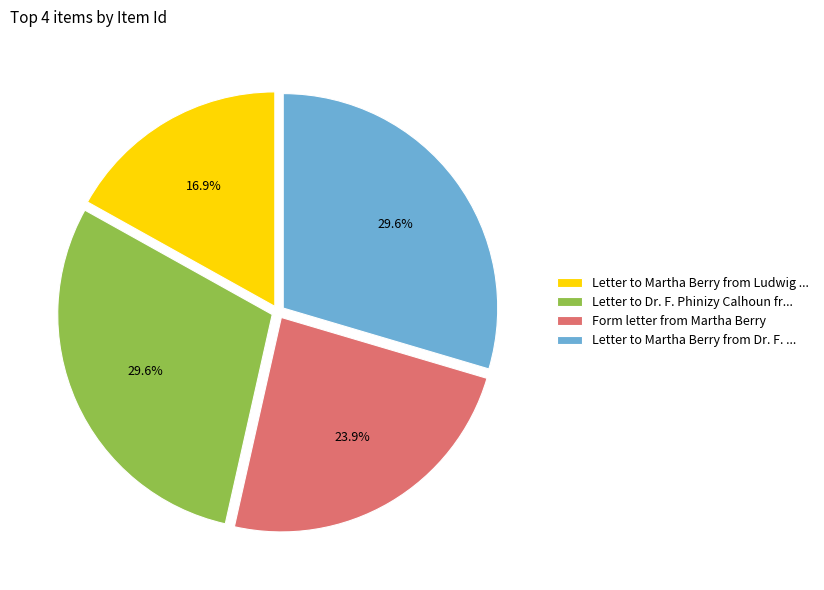

Which category has the smallest portion of the pie?

Letter to Martha Berry from Ludwig ...